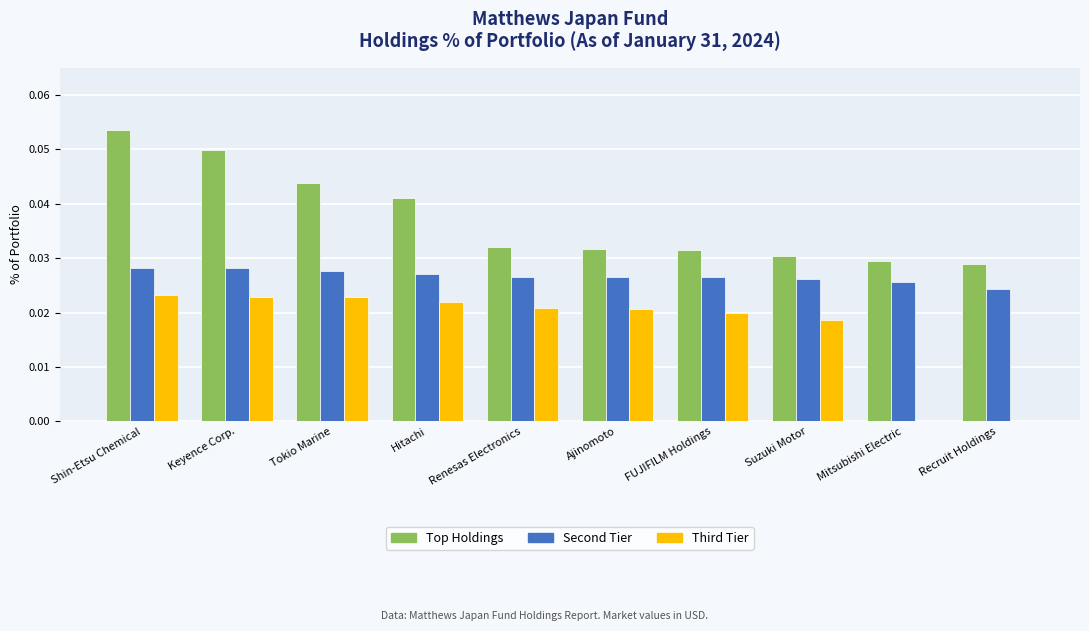

Which series has the largest total across all categories?

Top Holdings